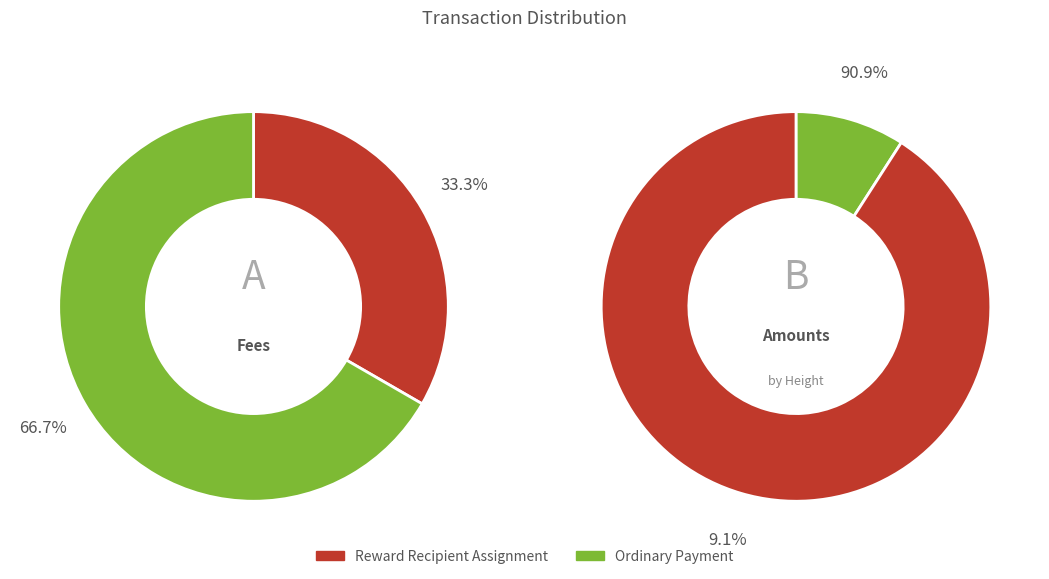

Is it true that Reward Recipient Assignment is 39% of the pie?

False